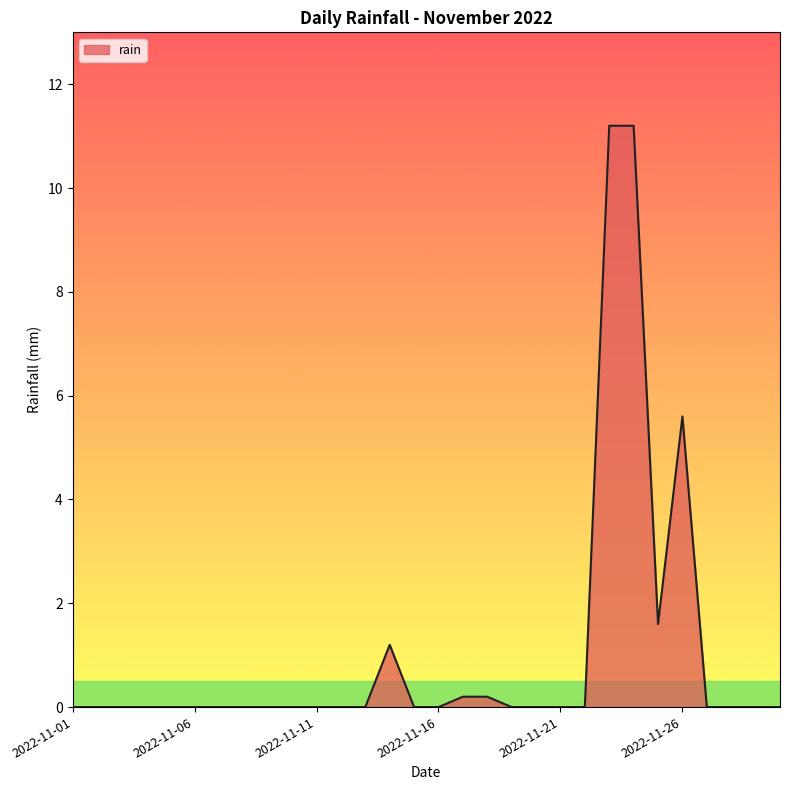

What is the average value?

1.0